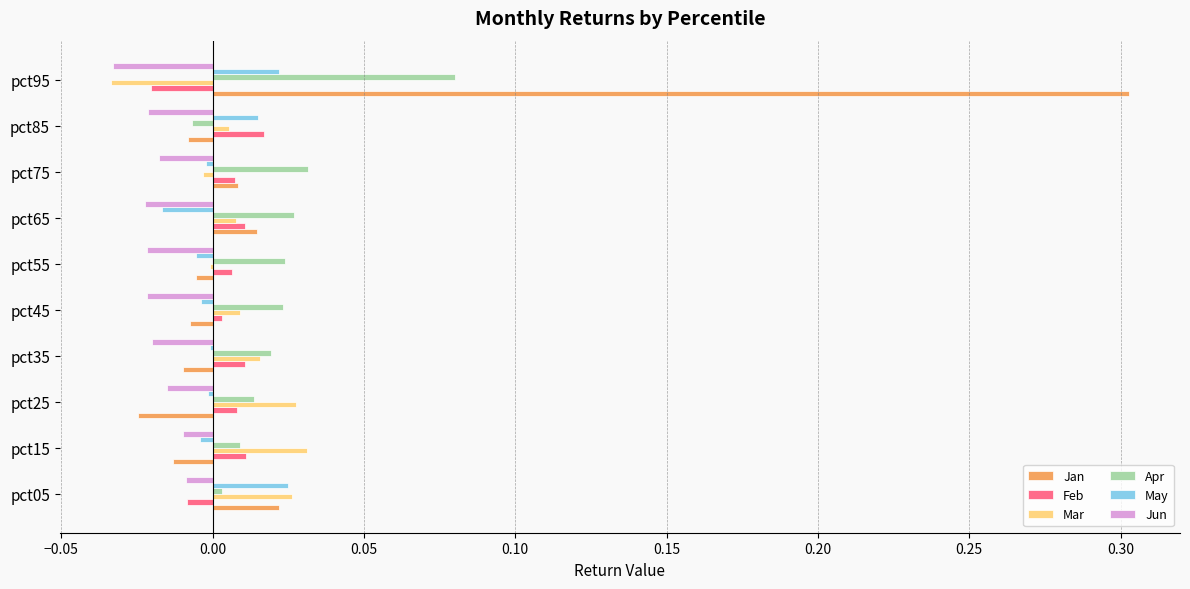

What is the highest value of the Jan series?

0.3